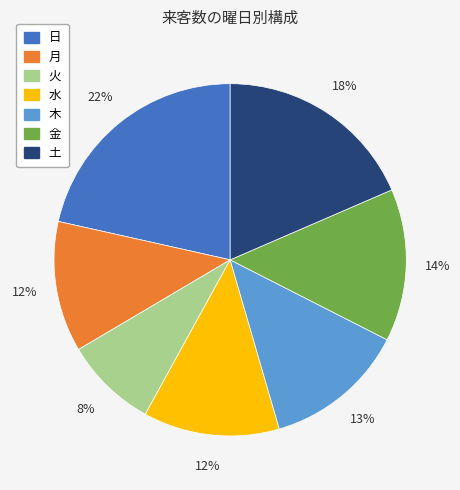

The 金 slice represents 1% of the pie. True or false?

False